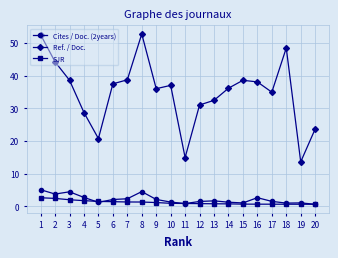

The value of Ref. / Doc. at 19 is 41.6. True or false?

False